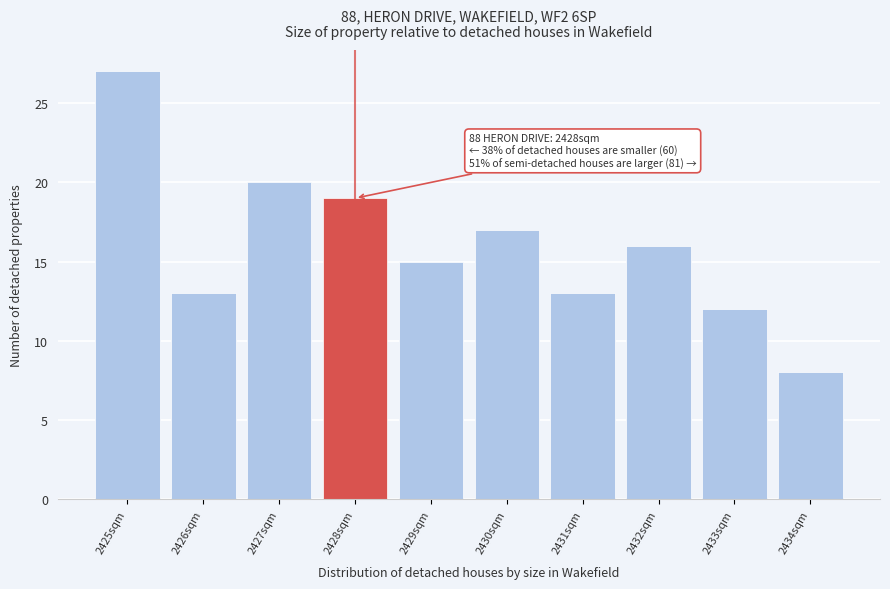

Reading left to right, transcribe all the data shown in this chart.

27	13	20	19	15	17	13	16	12	8